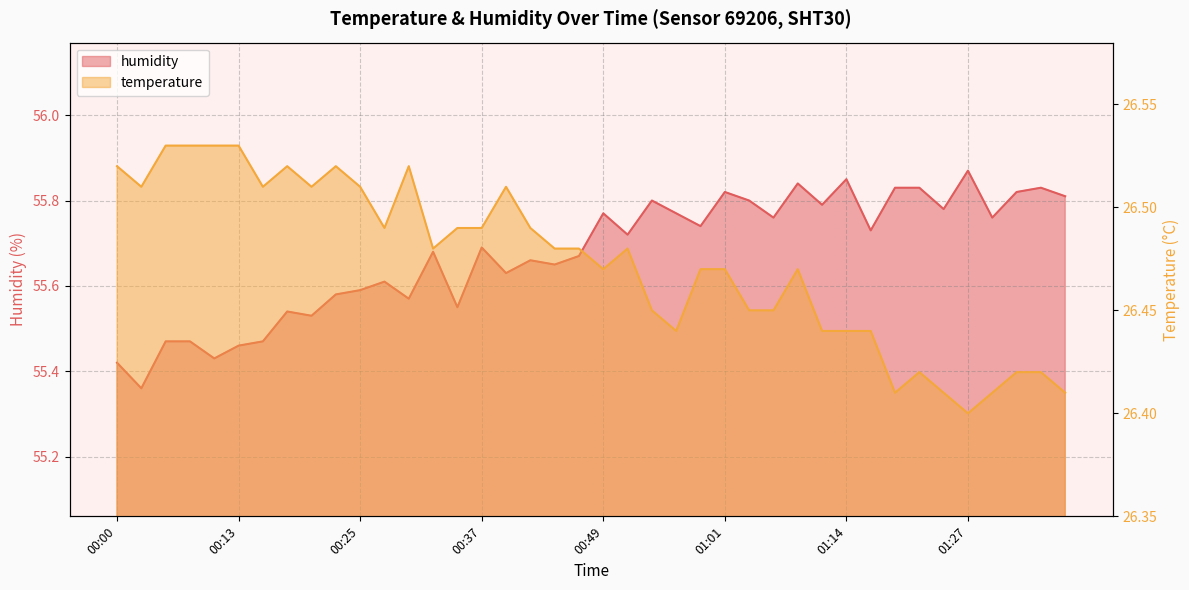

Where is the first local maximum for temperature?

00:17